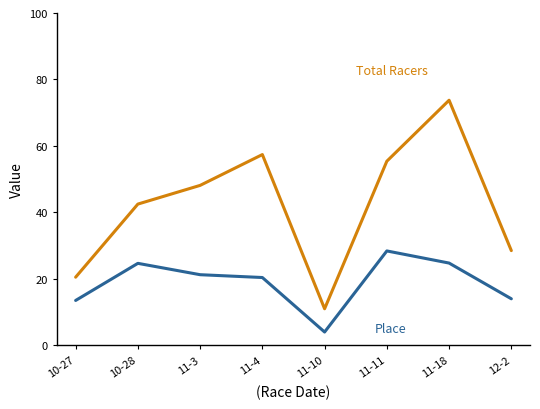

Which category has the highest value across all series?

11-18